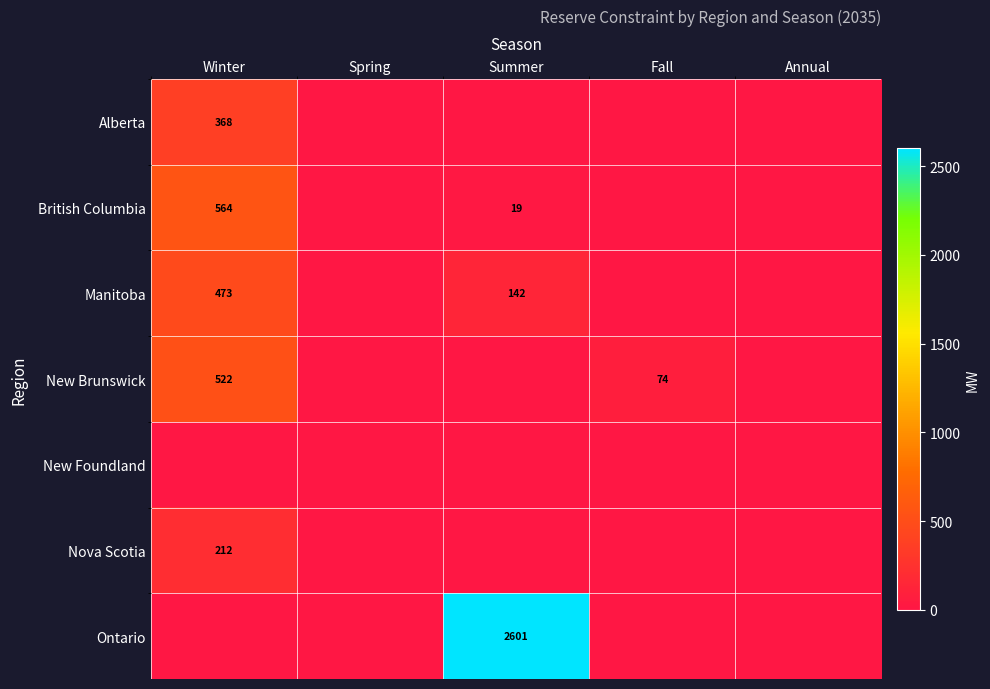

The Nova Scotia series shows 314 at Winter. True or false?

False